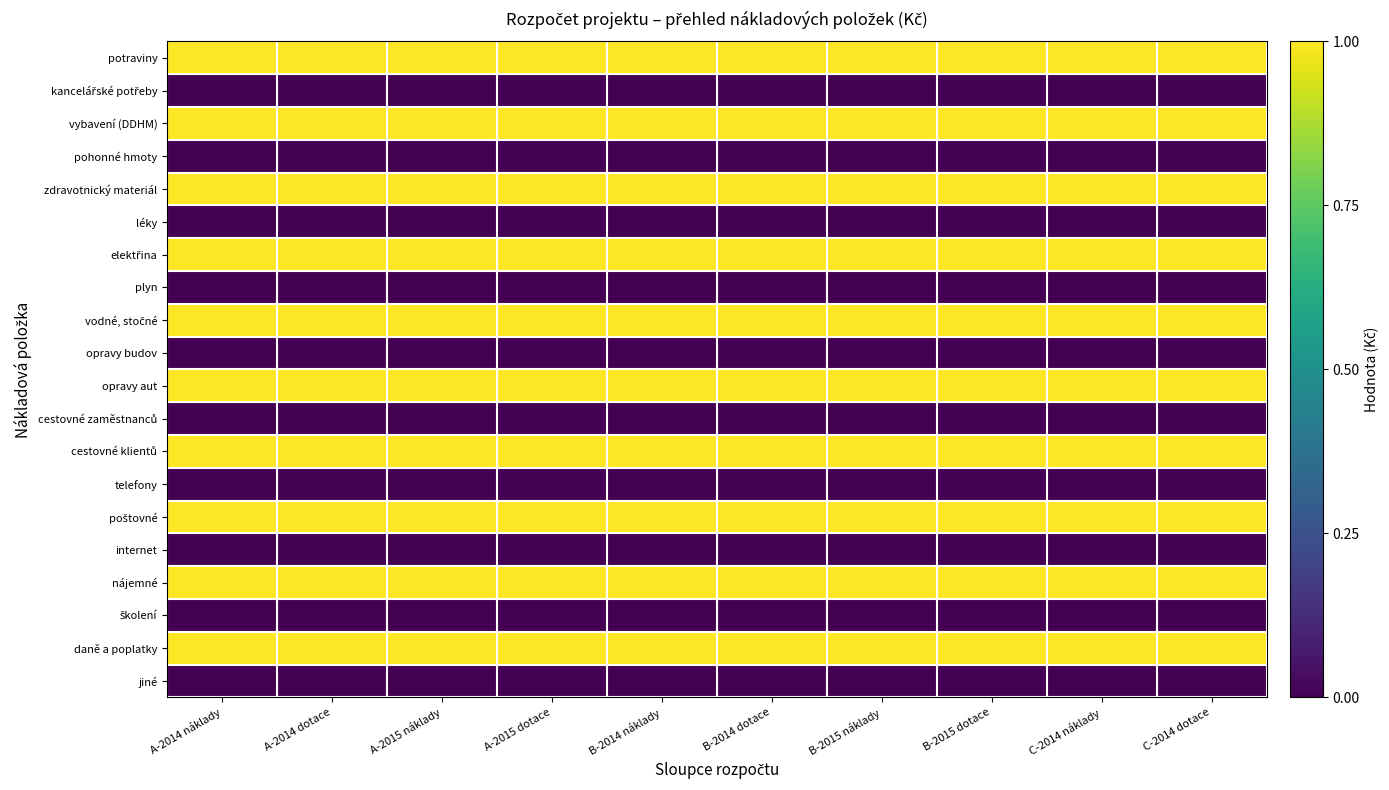

What is the spread (max minus min) of values at A-2015 dotace?

1